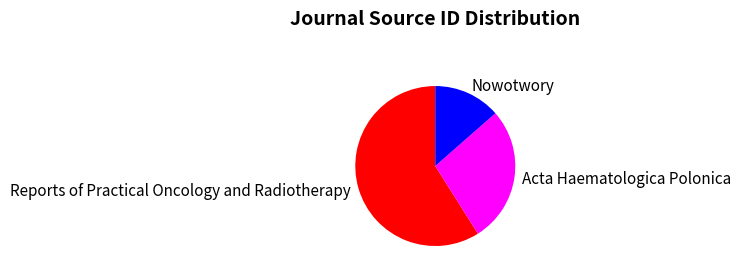

How many segments does this pie chart have?

3